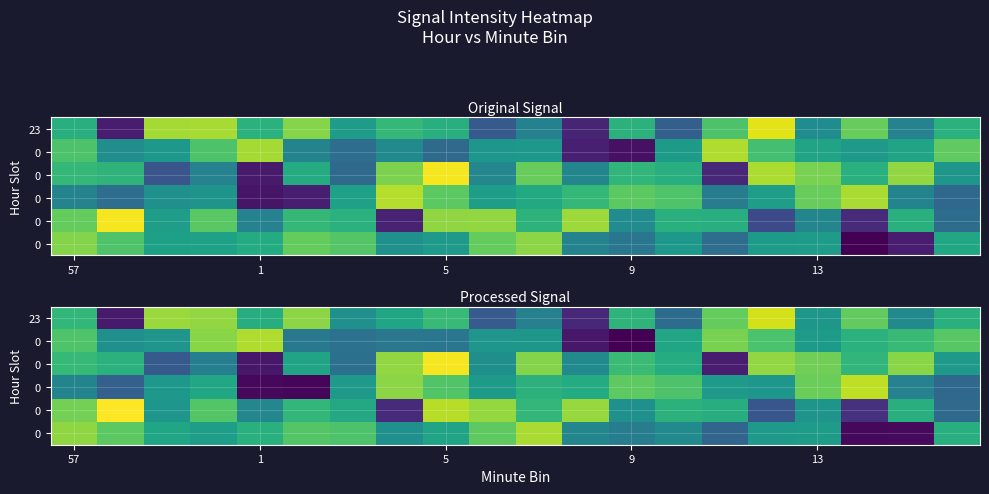

What is the total value across all series at 7?

-664.3